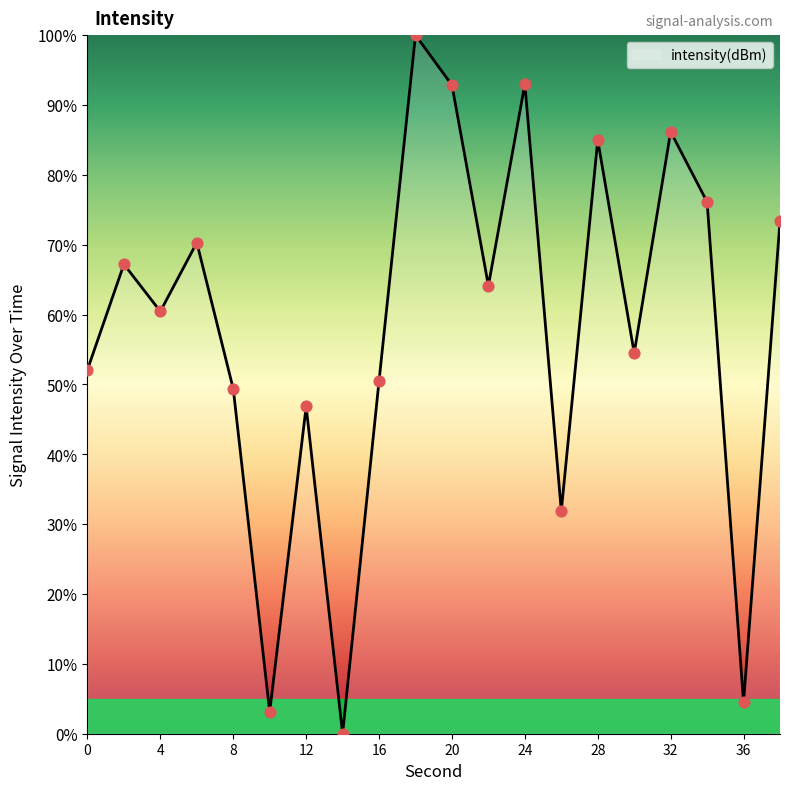

What is the difference between the maximum and minimum values?

100.0